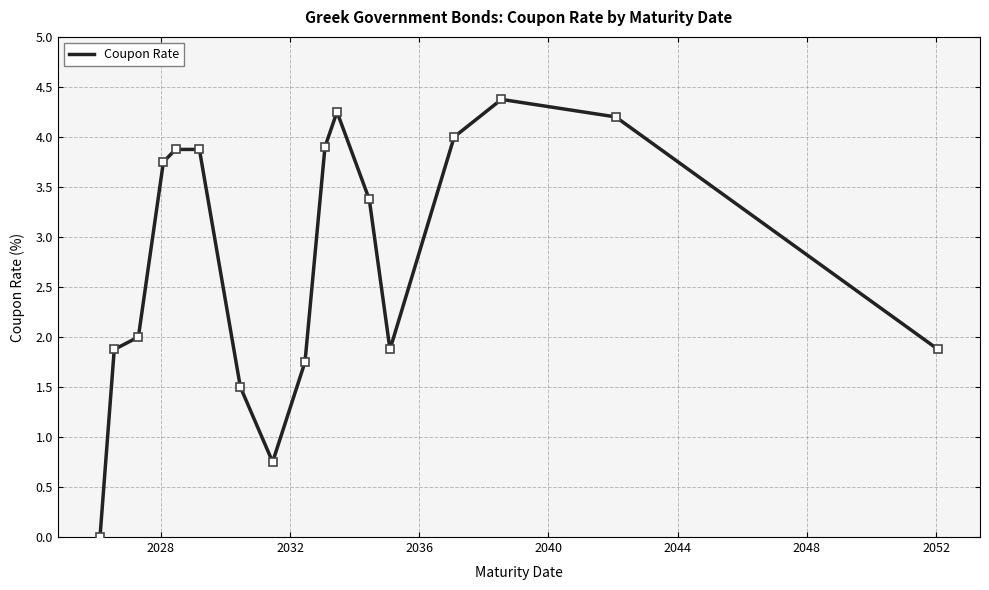

What is the difference between the maximum and minimum values?

4.4